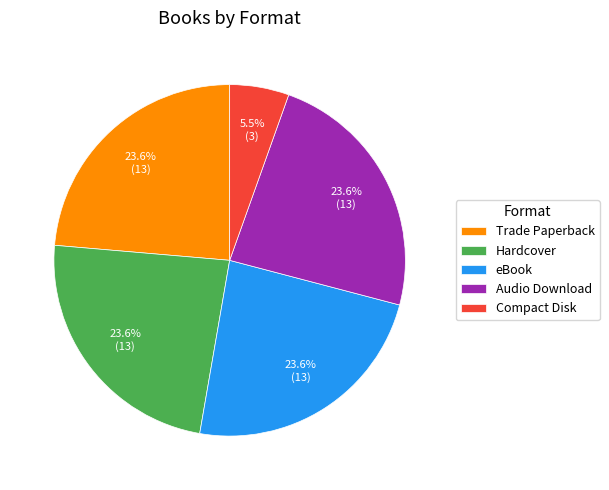

Combined, what portion of the pie is Audio Download and Compact Disk?

29.1%